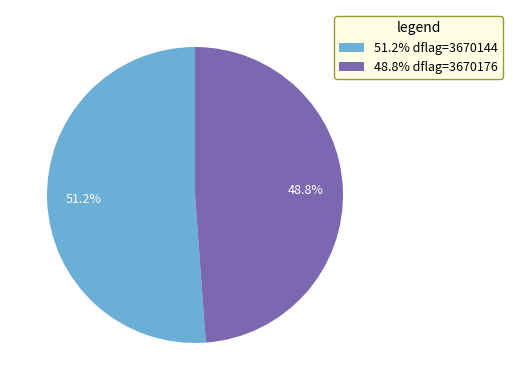

How many segments does this pie chart have?

2